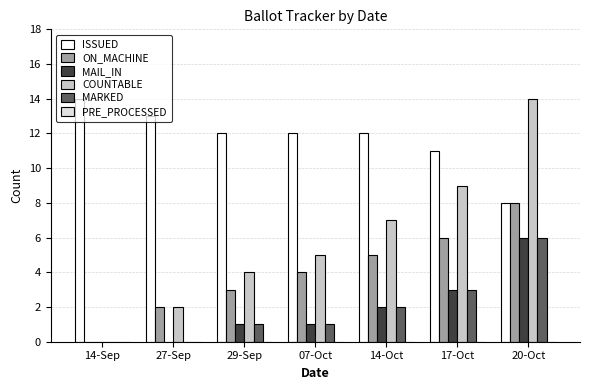

Are the bars grouped side by side (vs. stacked)?

Yes